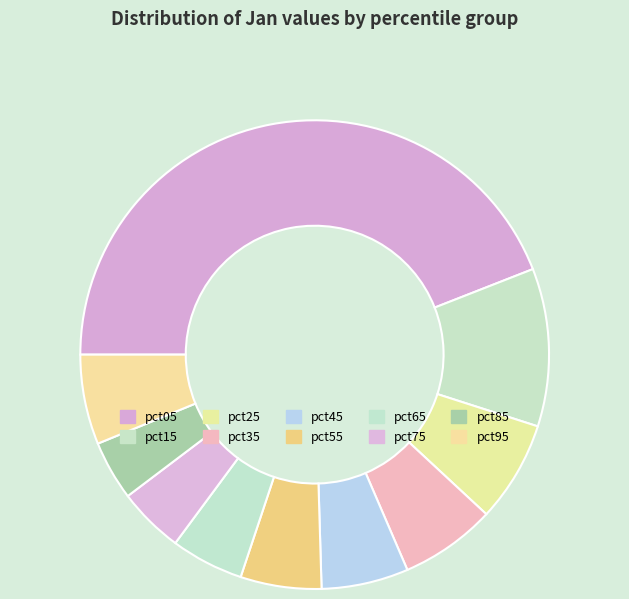

Count the number of slices in the pie.

10